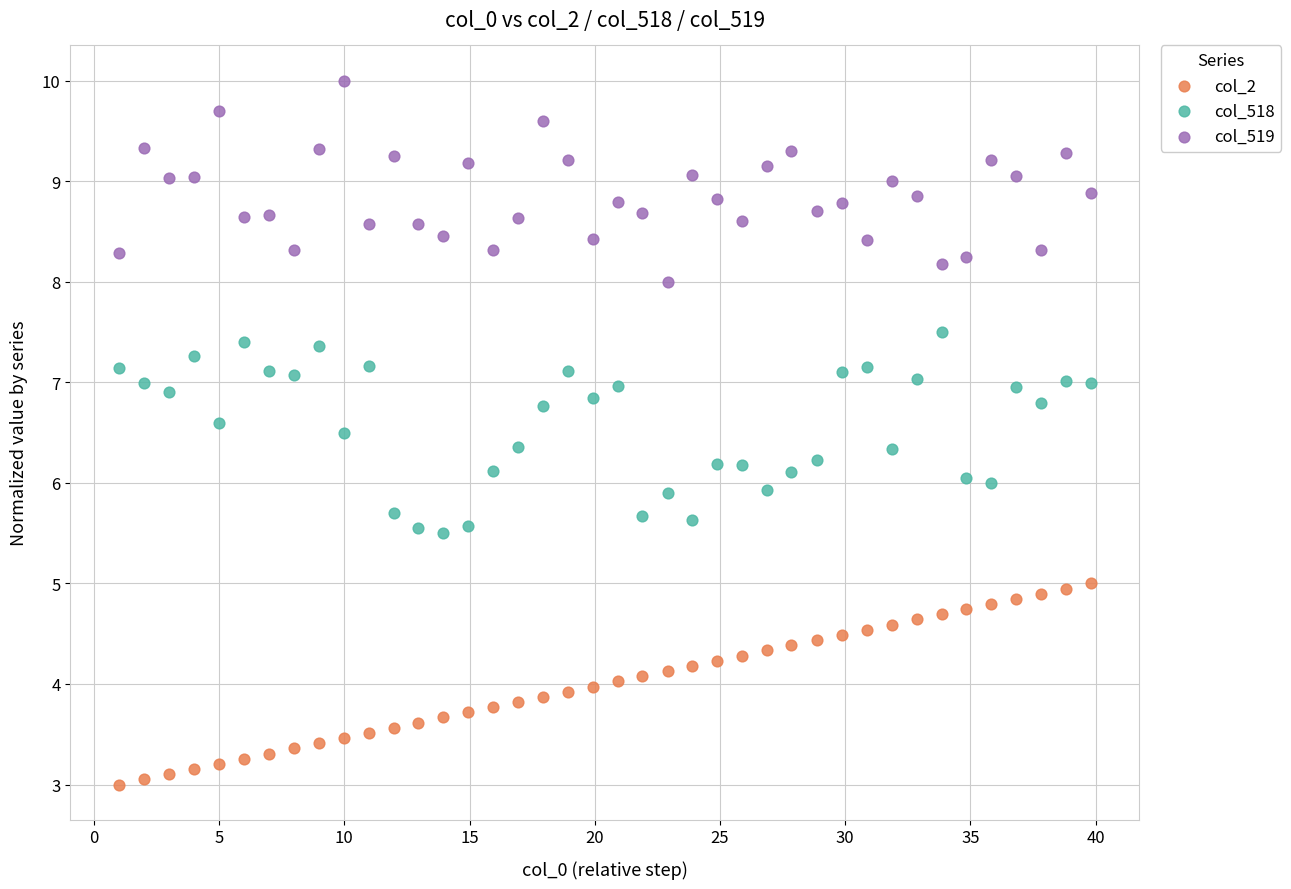

What are all the series names shown in the legend?

col_2, col_518, col_519